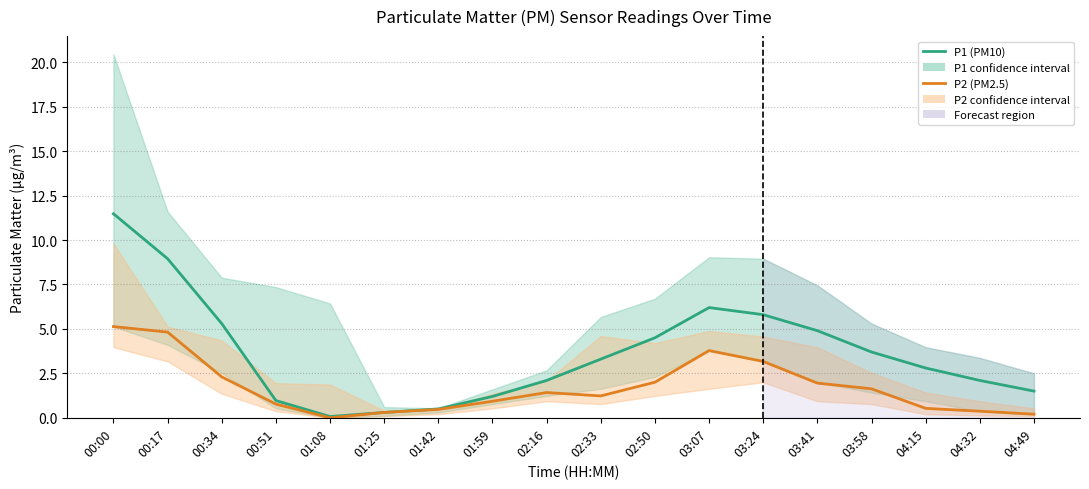

What is the label of the 17th point from the right?

00:17